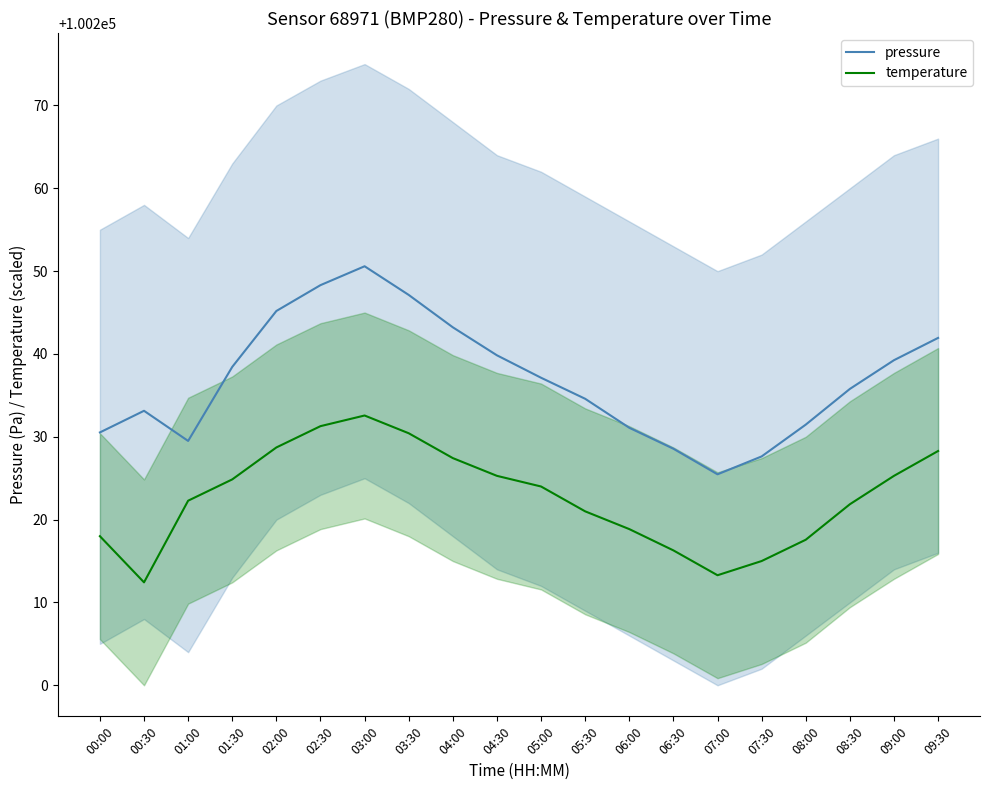

Rank the series by their average value, from highest to lowest.

pressure, temperature